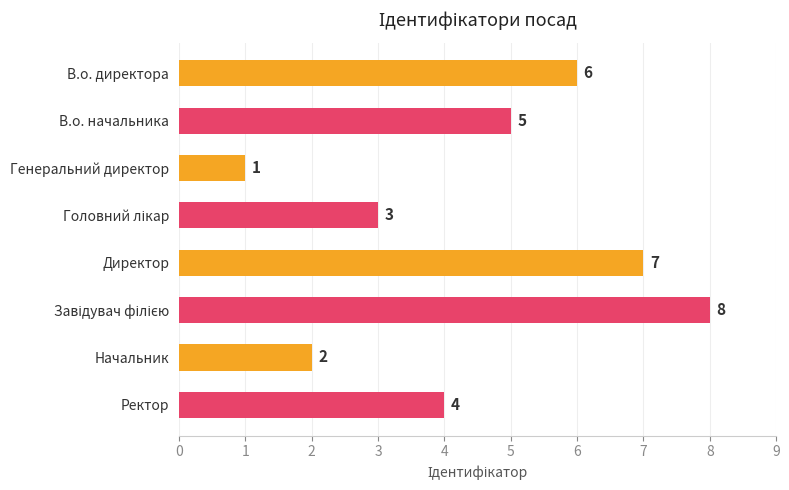

At which category does the chart reach its minimum across all series?

Генеральний директор